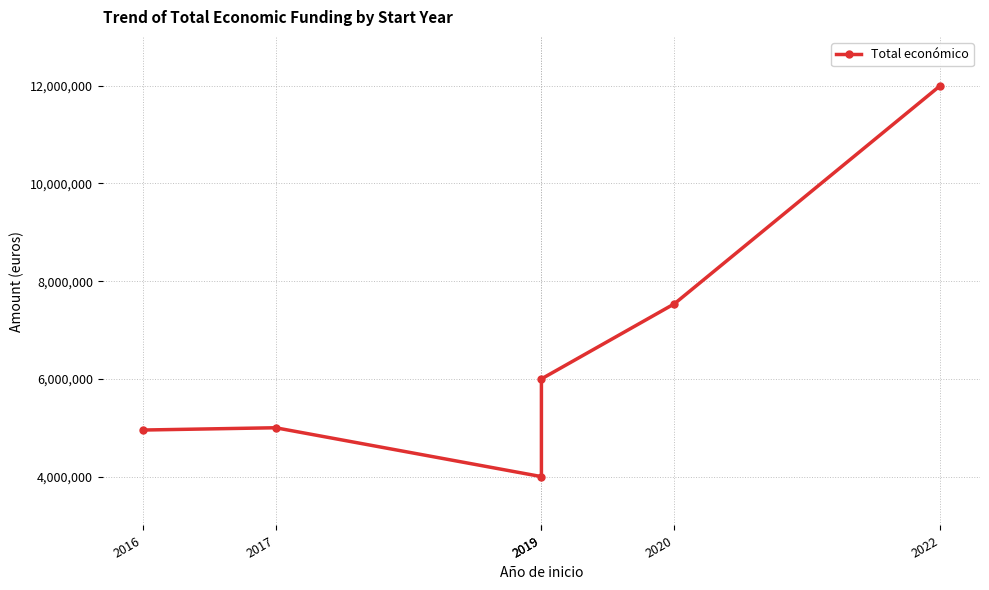

How many data points does each series have?

6